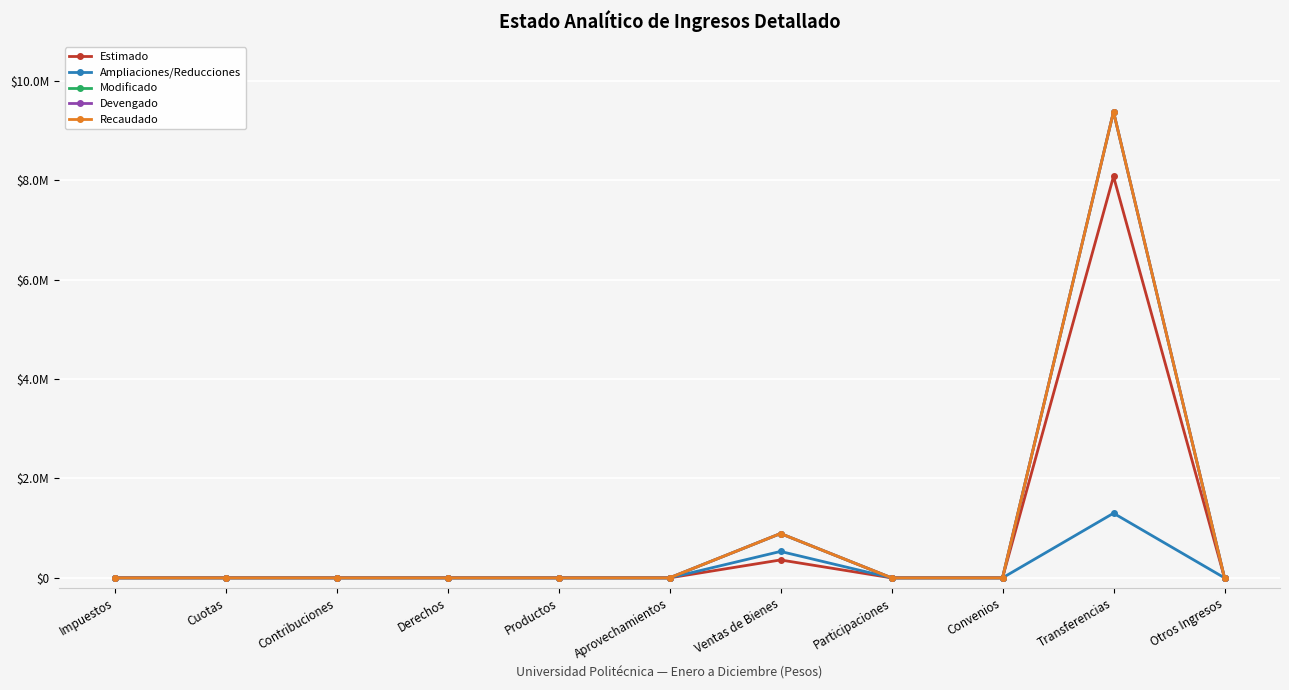

Does the chart have visible grid lines?

Yes